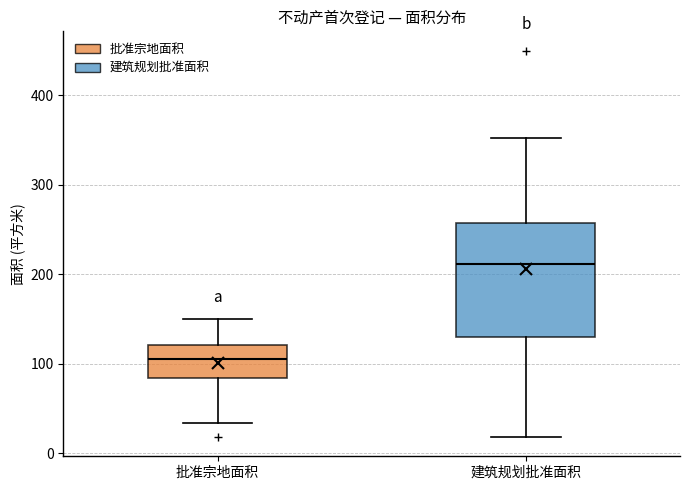

Which box has the highest median line?

建筑规划批准面积